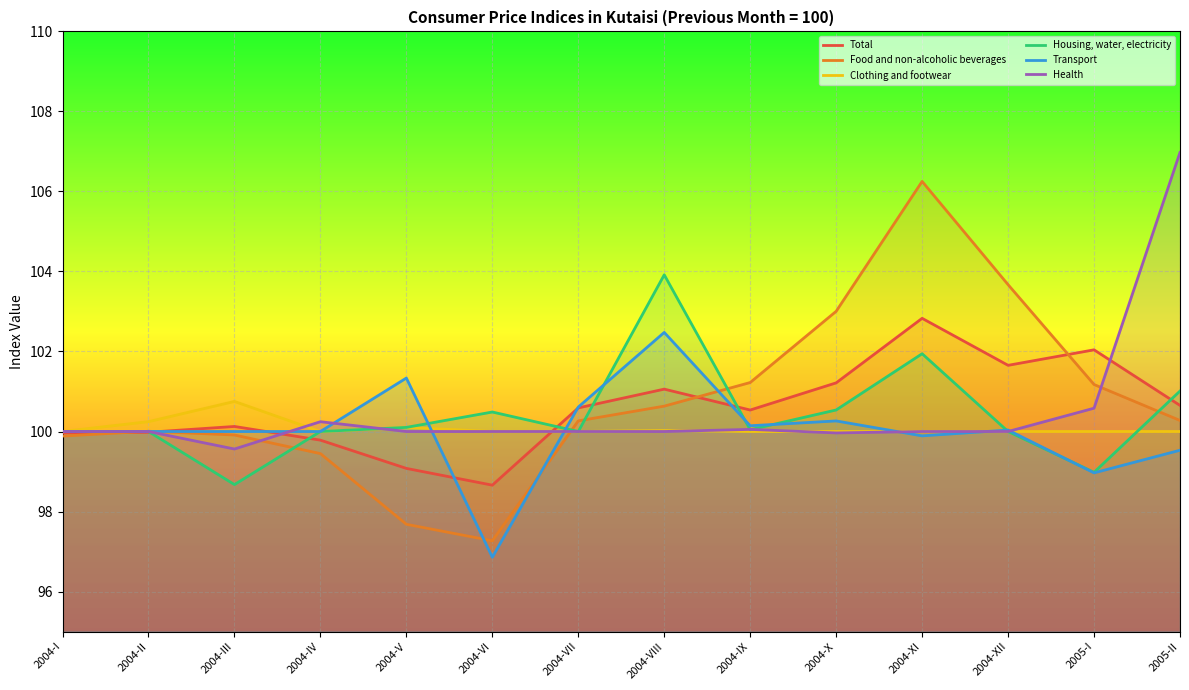

Rank the series at 2004-III from highest to lowest value.

Clothing and footwear, Total, Transport, Food and non-alcoholic beverages, Health, Housing, water, electricity